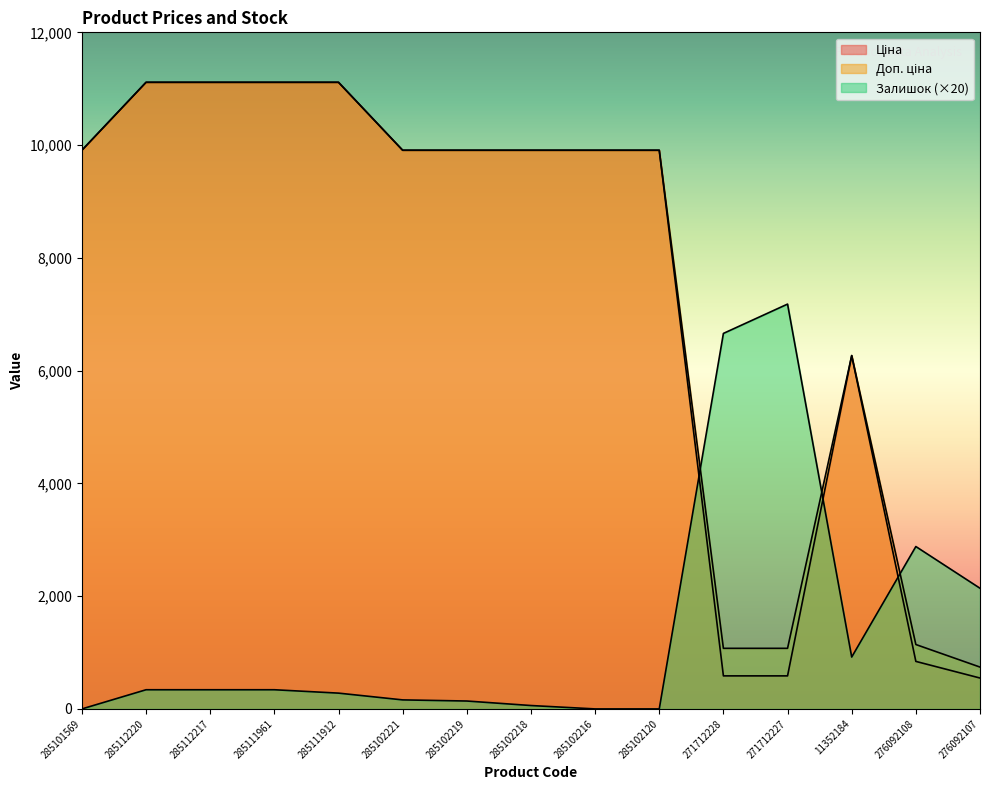

After their last crossing, which series has the higher values: Залишок or Доп. ціна?

Залишок